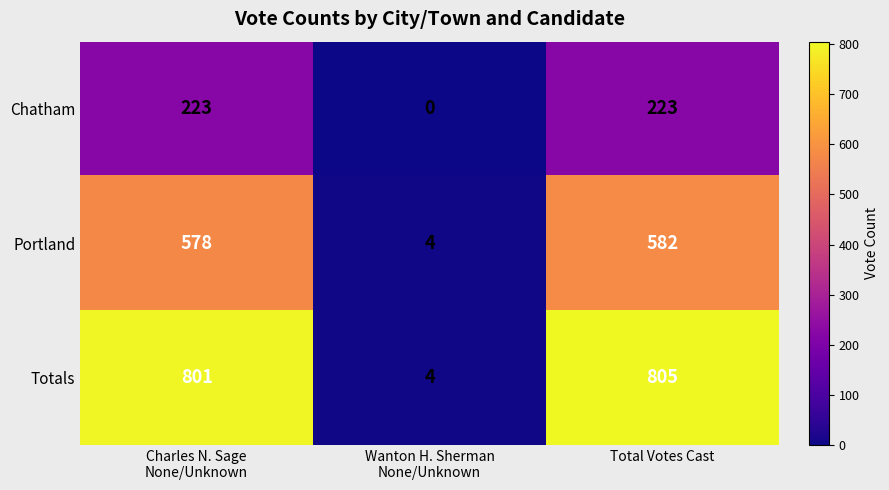

Count the Chatham values in the range 0 to 223.

3